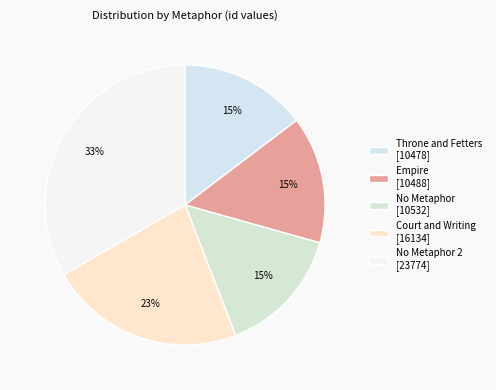

To the nearest percent, what is the average slice percentage?

20%